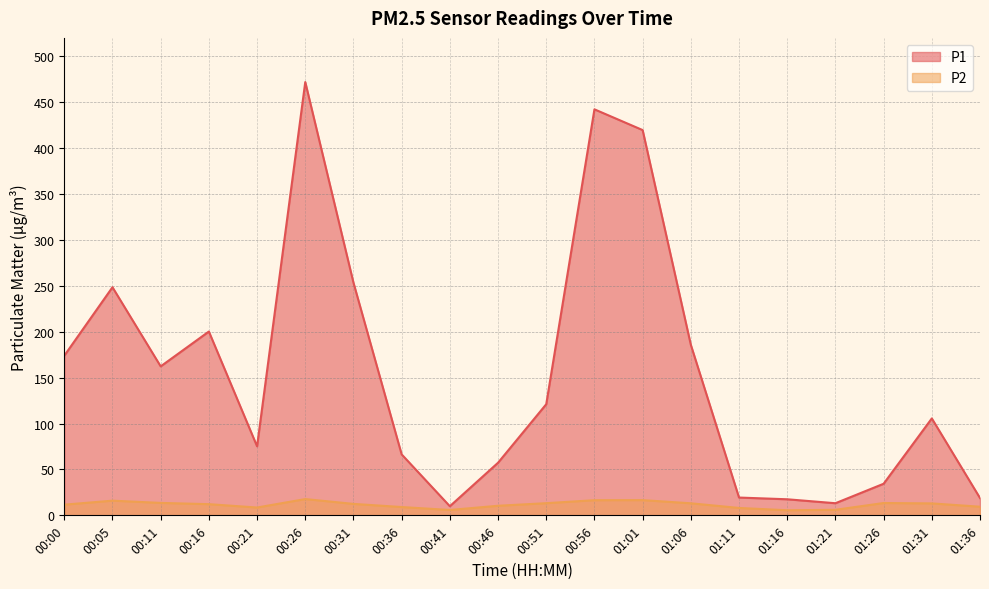

What is the smallest value displayed?

5.5